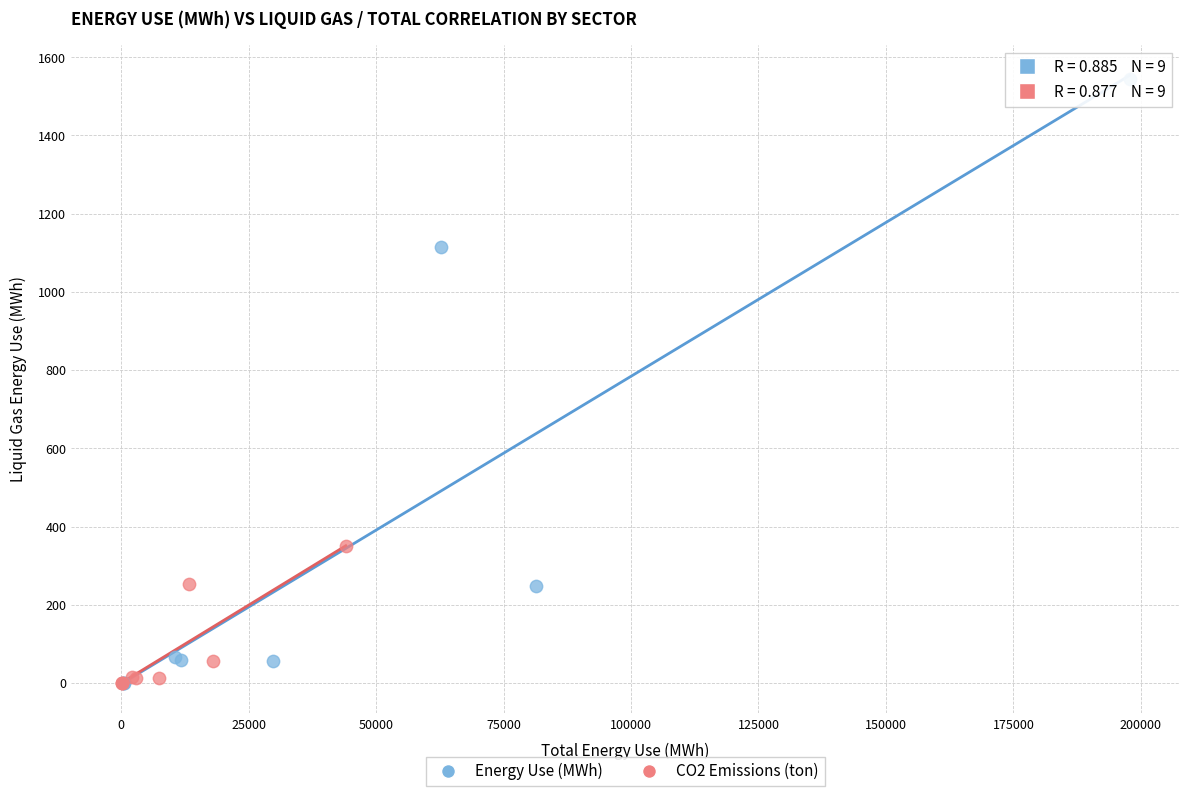

Which series has the largest Y range (max minus min)?

Energy Use (MWh)